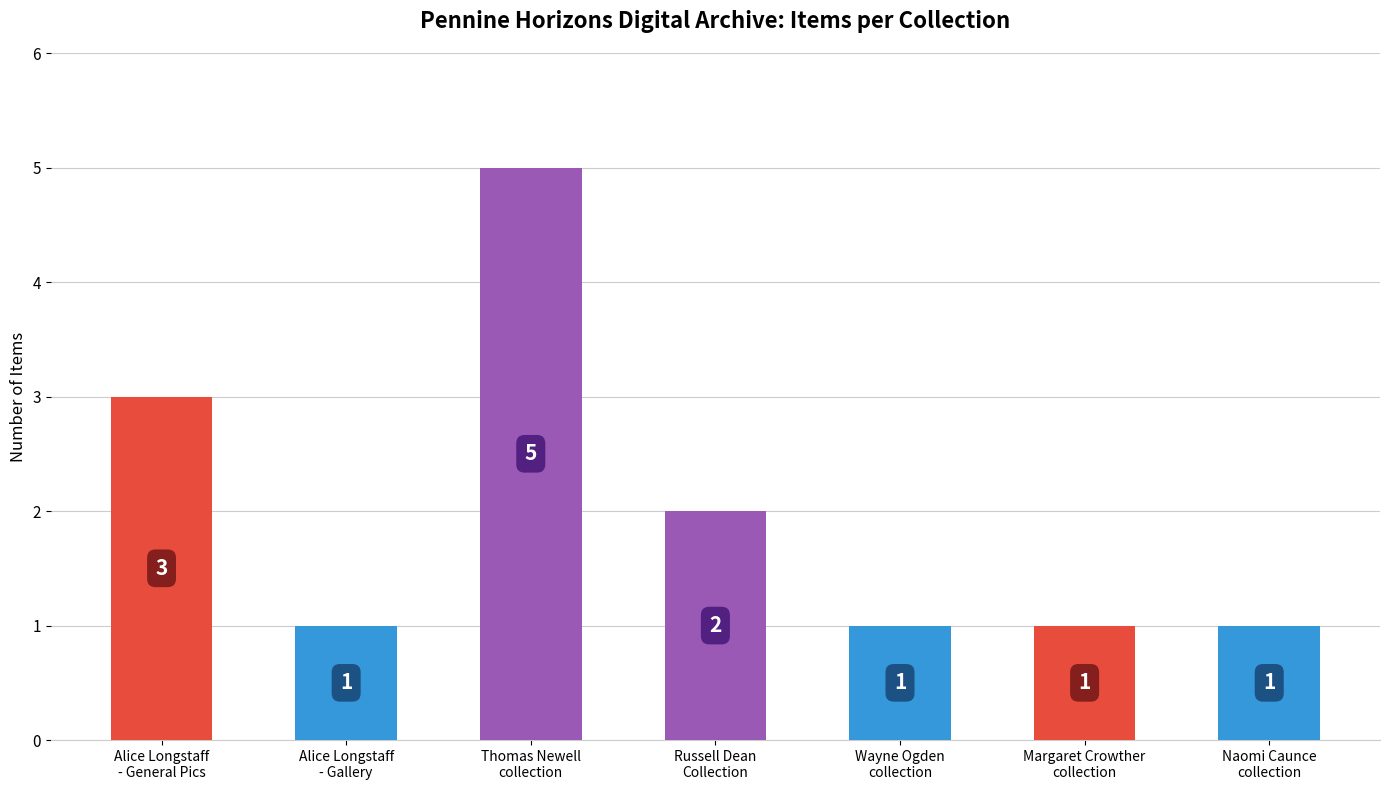

Reading right to left, list all the values displayed in this chart.

1	1	1	2	5	1	3